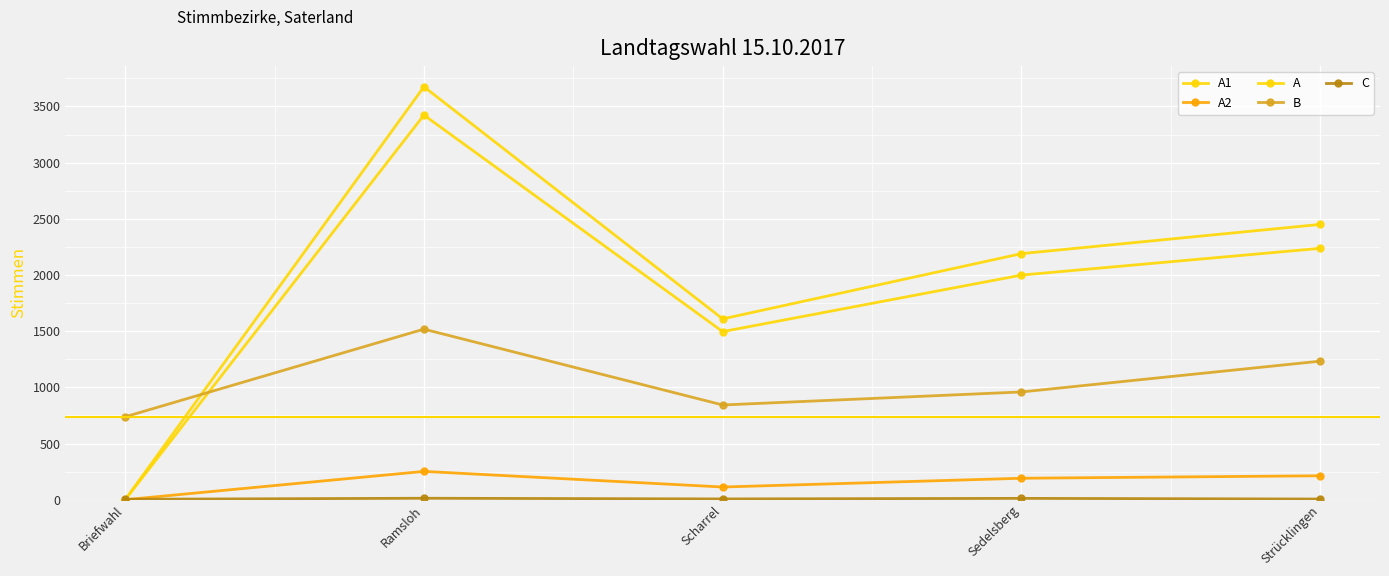

How many categories are shown in the chart?

5